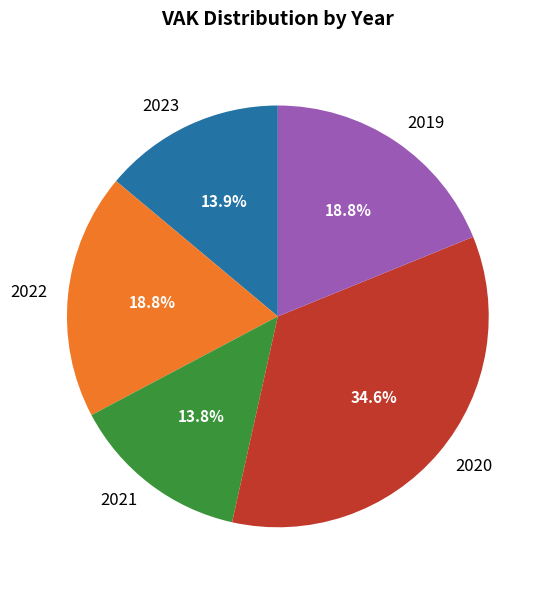

Which category has the biggest portion of the pie?

2020